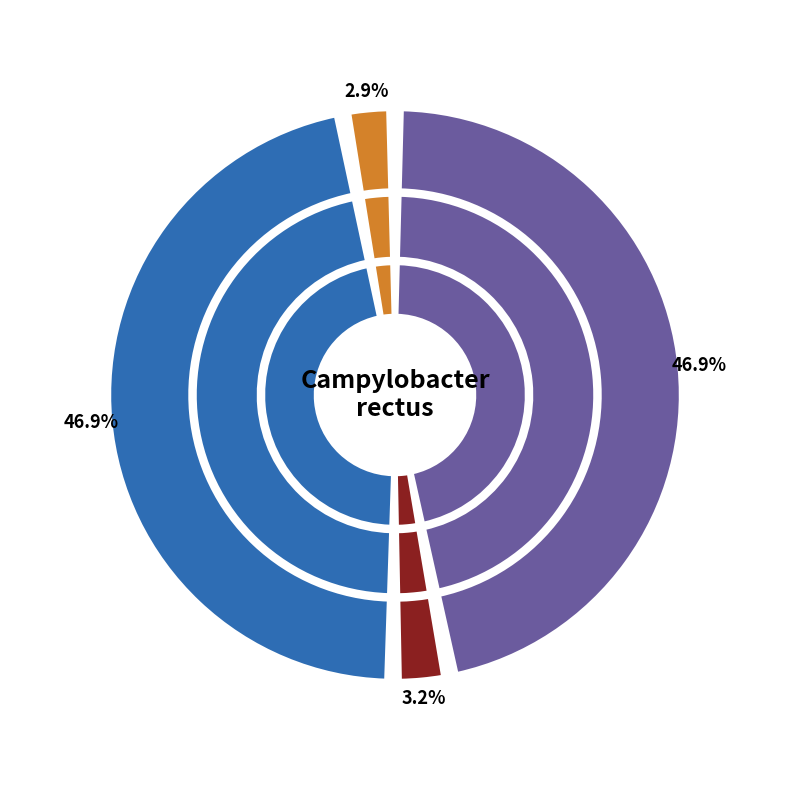

What is the total percentage of B-1 and A-1?

93.9%